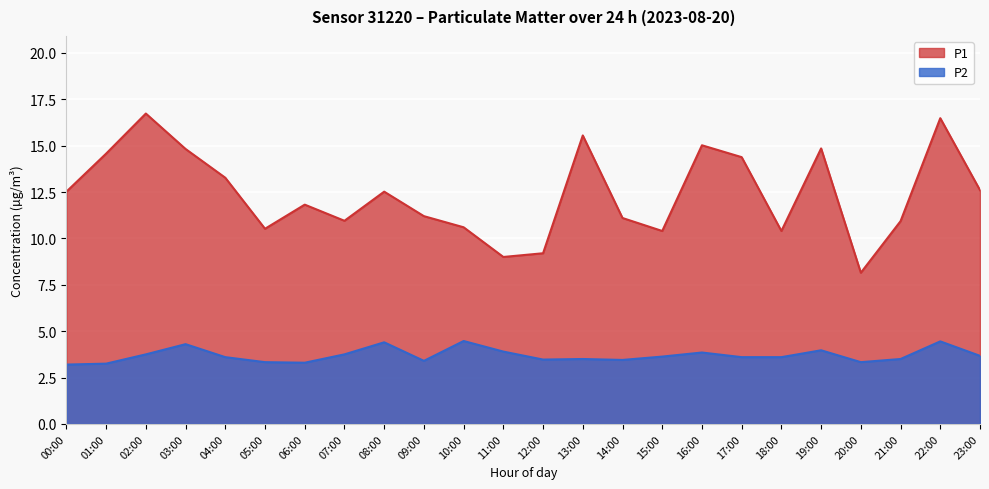

Between 12:00 and 21:00, which is larger?

21:00